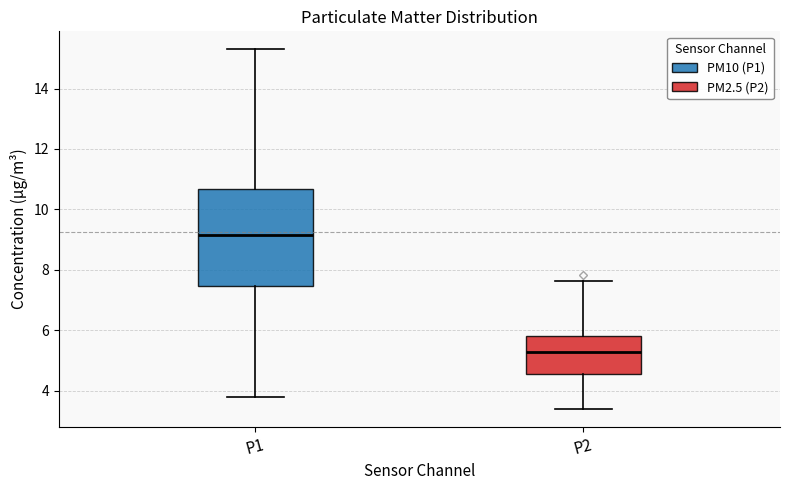

Reading left to right, read every box against the y-axis: the position of its median line, the range the box covers, and the ends of its whiskers. The values are not printed on the chart, so give them approximately, as read against the axis.

P1: median 9.2, box 7.4 to 10.6, whiskers 3.8 to 15.4
P2: median 5.2, box 4.6 to 5.8, whiskers 3.4 to 7.6